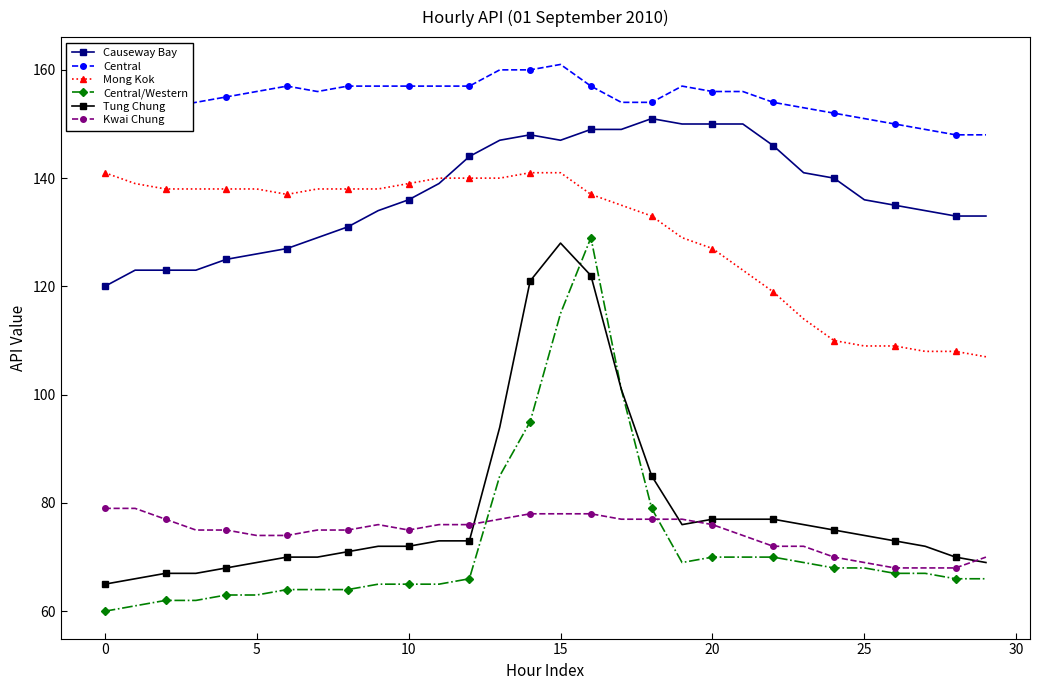

True or false: Kwai Chung has more than 0 interior local peaks.

True